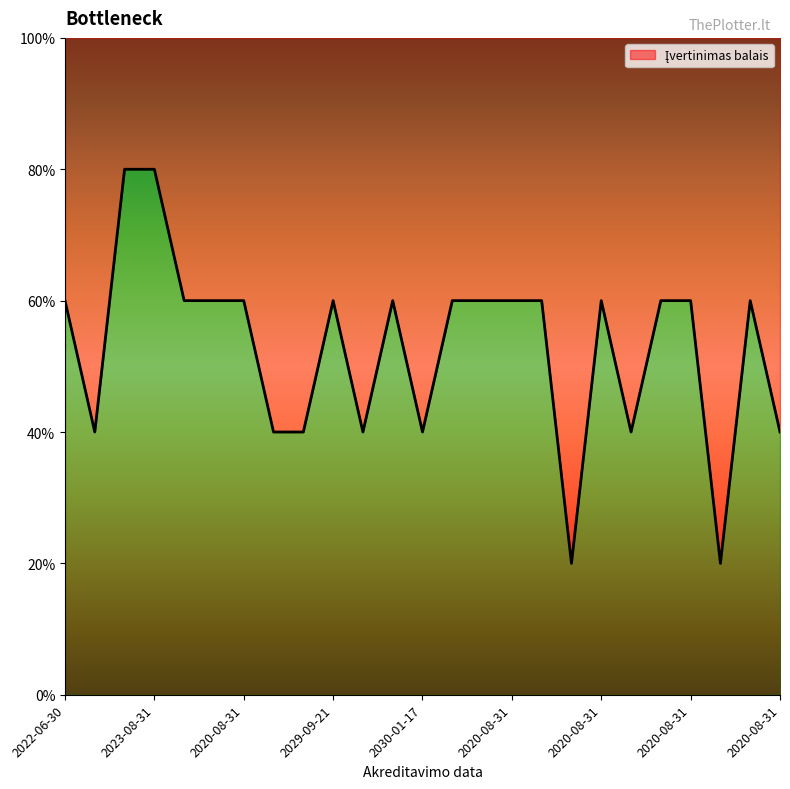

Approximately how many times larger is the value at 2020-08-31 compared to 2020-08-31?

1.0